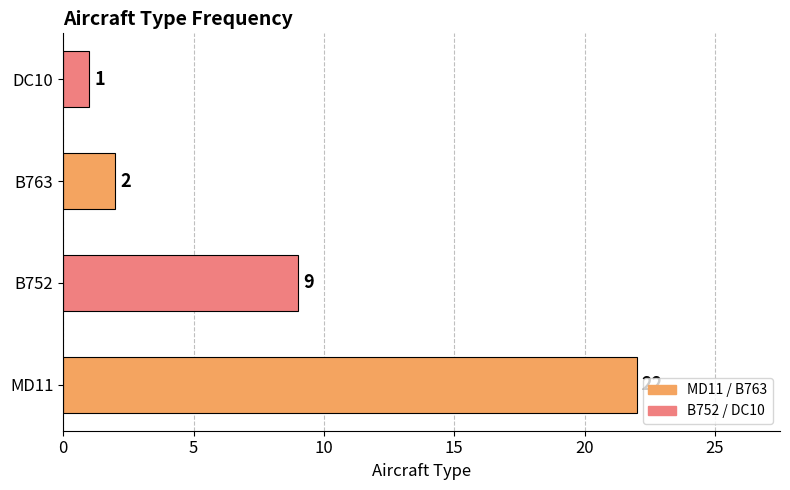

What is the greatest value displayed?

22